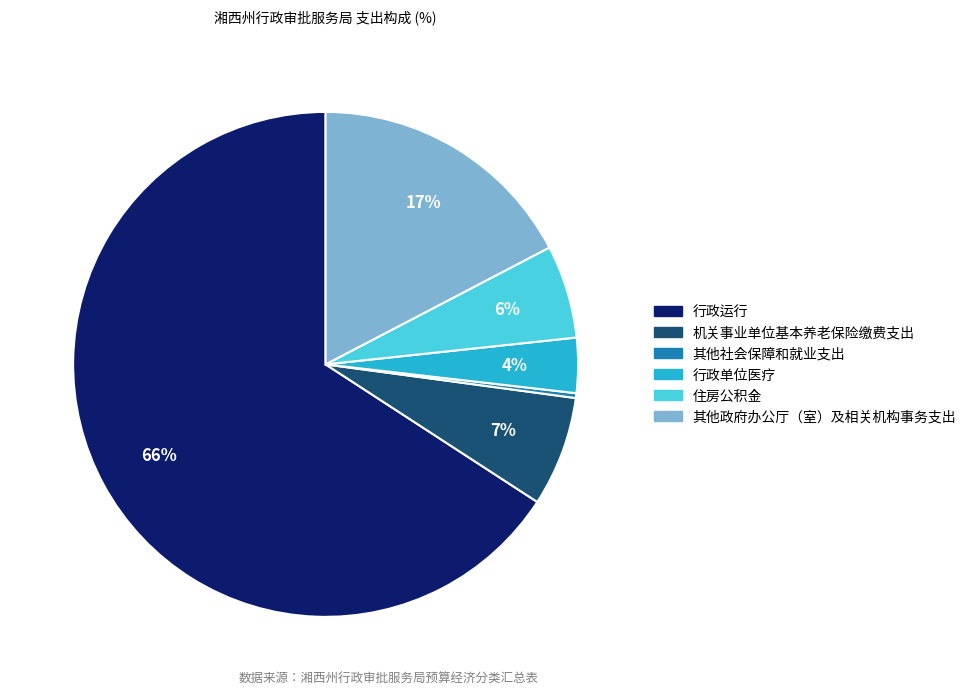

To the nearest percent, what portion does 其他政府办公厅（室）及相关机构事务支出 represent?

17%